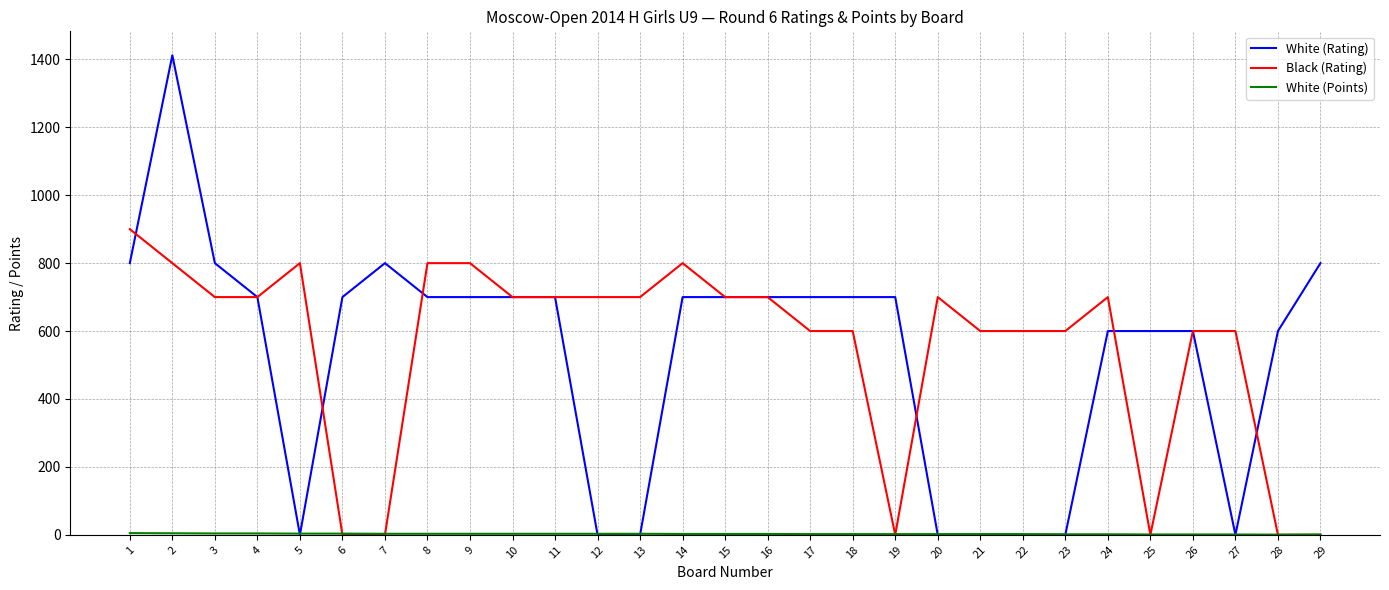

Is it true that White (Rating) equals 583.3 at 22?

False